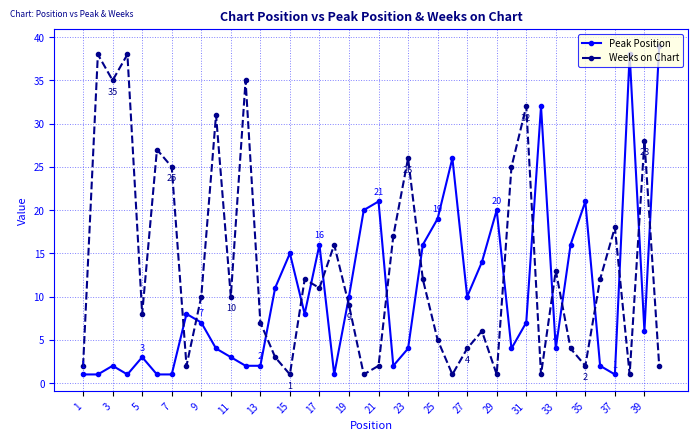

Which series has the largest total across all categories?

Weeks on Chart